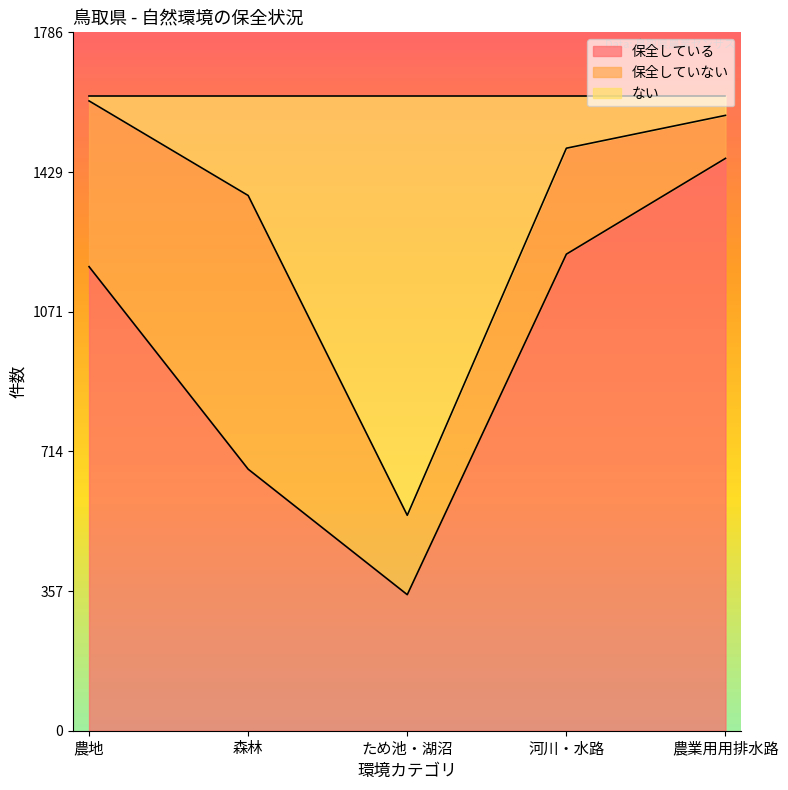

True or false: ない and 保全している intersect in this chart.

False